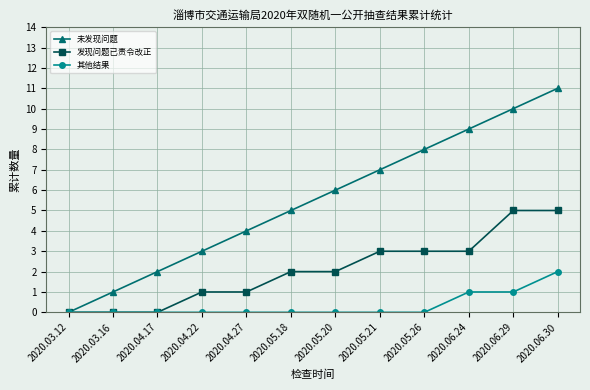

What is the value of the 发现问题已责令改正 point at the 8th from the left?

3